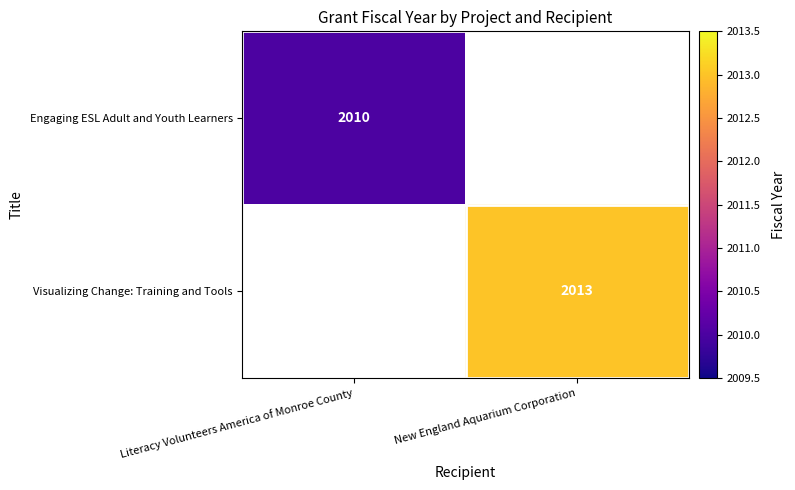

What is the minimum value shown in the chart?

2010.0